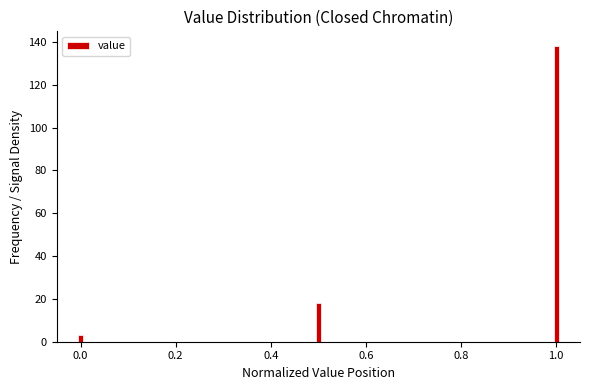

Reading left to right, transcribe all the data shown in this chart.

0.0=3	0.4=18	1.0=138